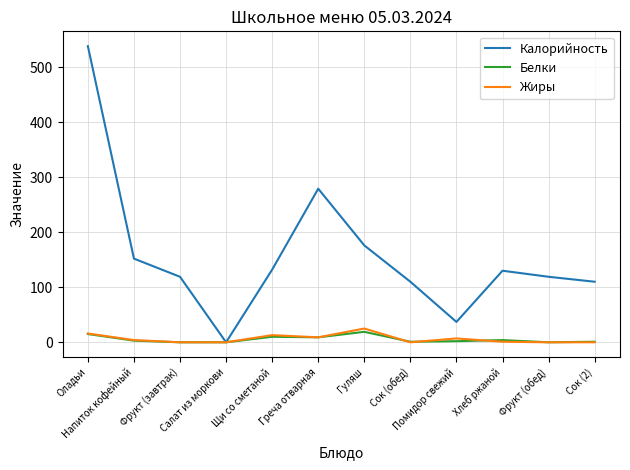

What is the highest value of the Белки series?

19